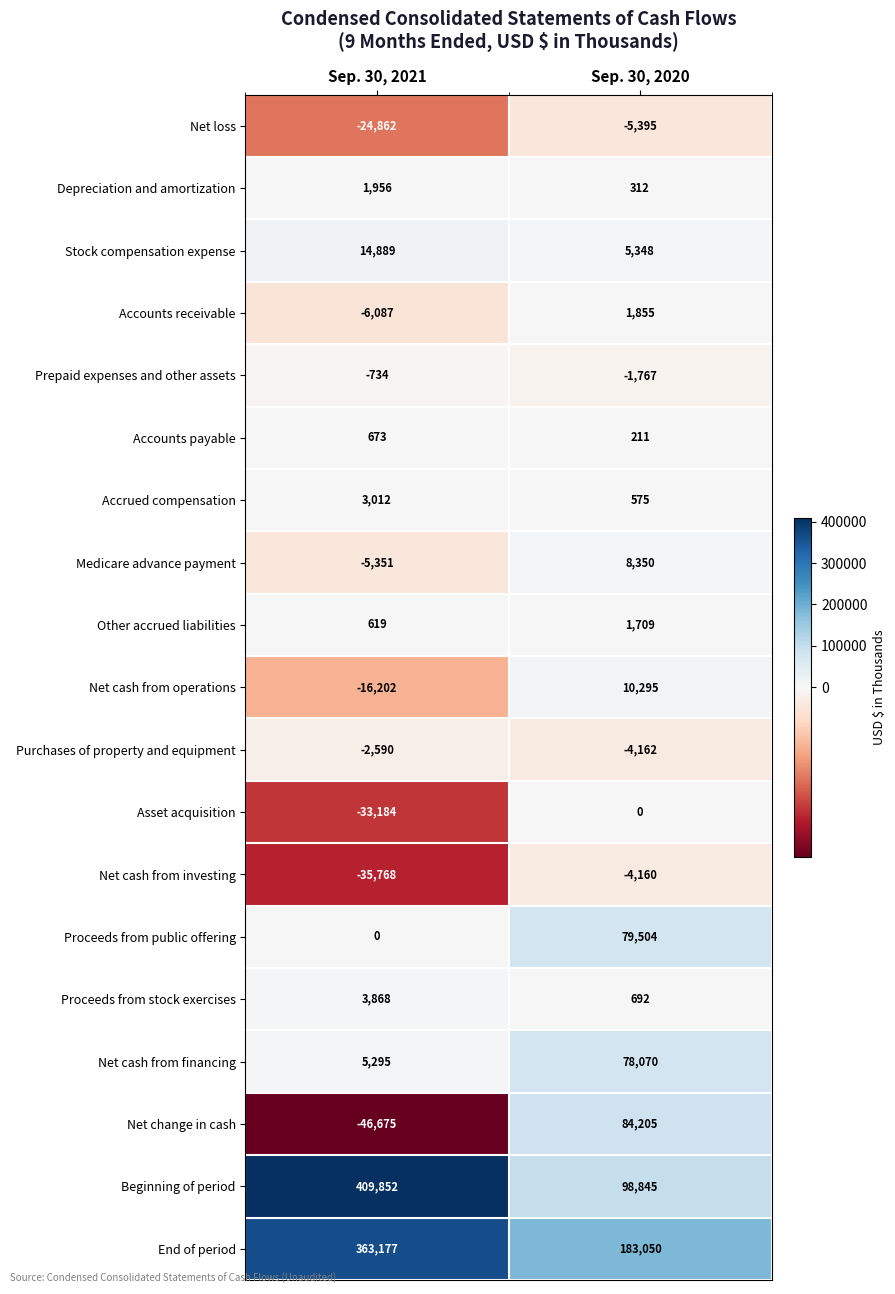

Rank the series by their maximum value, from lowest to highest.

Net loss, Net cash from investing, Purchases of property and equipment, Prepaid expenses and other assets, Asset acquisition, Accounts payable, Other accrued liabilities, Accounts receivable, Depreciation and amortization, Accrued compensation, Proceeds from stock exercises, Medicare advance payment, Net cash from operations, Stock compensation expense, Net cash from financing, Proceeds from public offering, Net change in cash, End of period, Beginning of period